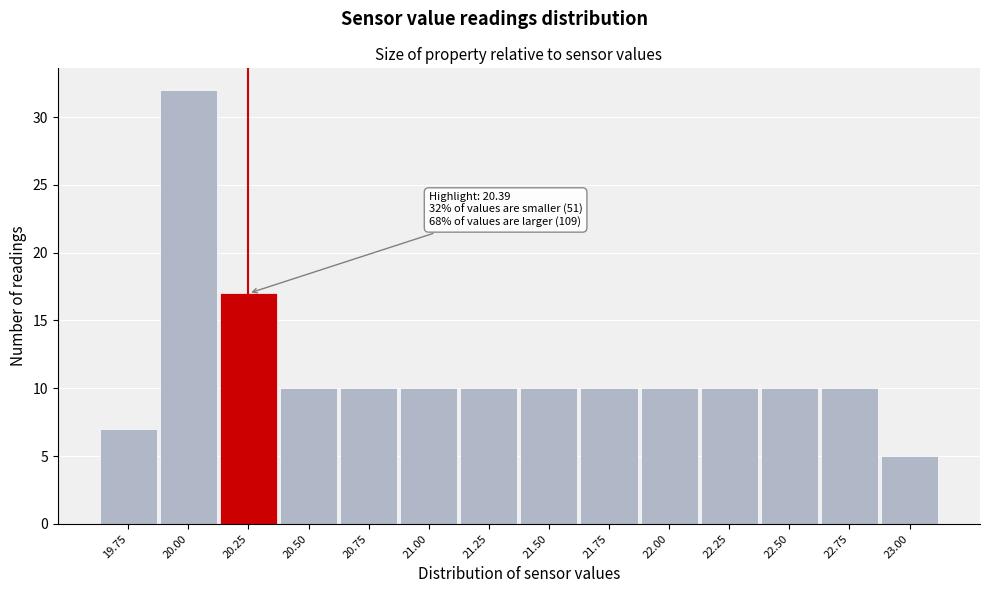

Reading left to right, list all the values displayed in this chart.

19.75=7	20.00=32	20.25=17	20.50=10	20.75=10	21.00=10	21.25=10	21.50=10	21.75=10	22.00=10	22.25=10	22.50=10	22.75=10	23.00=5